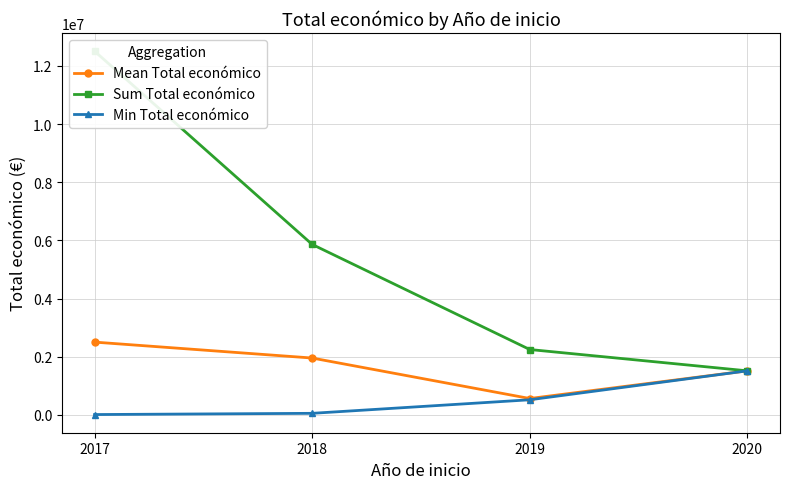

True or false: Min Total económico and Sum Total económico intersect in this chart.

False